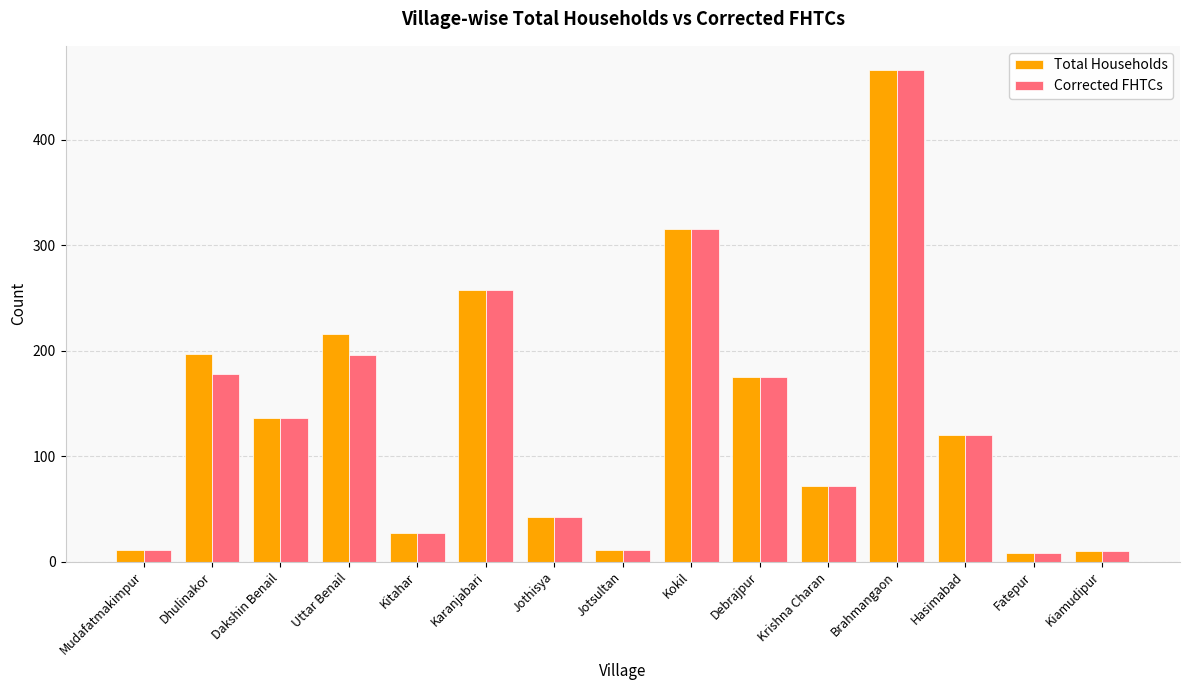

What is the sum of all Total Households values?

2065